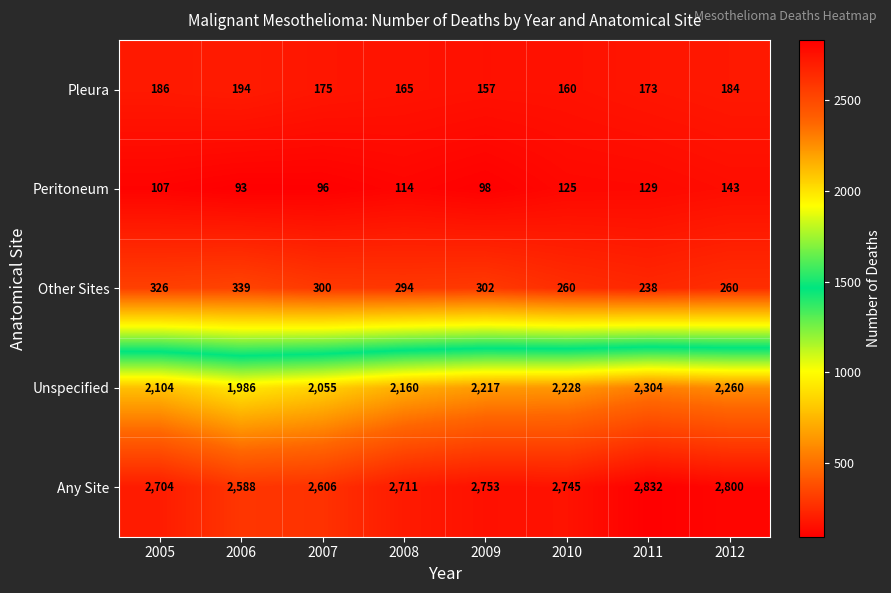

The value of Peritoneum at 2005 is 186. True or false?

False